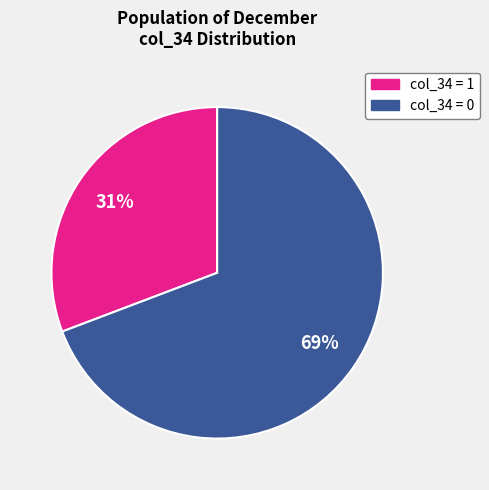

Is there any slice that represents more than half of the pie?

Yes